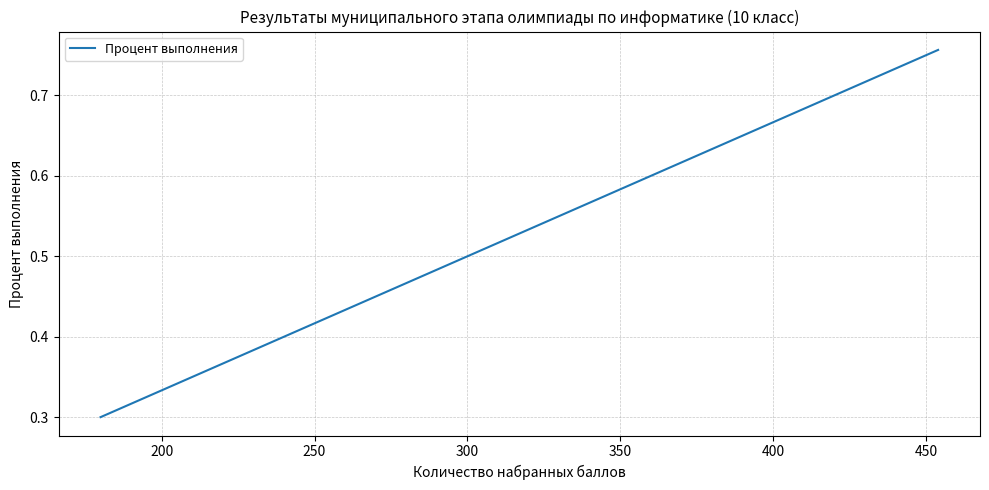

True or false: the data has more than 0 interior local peaks.

False